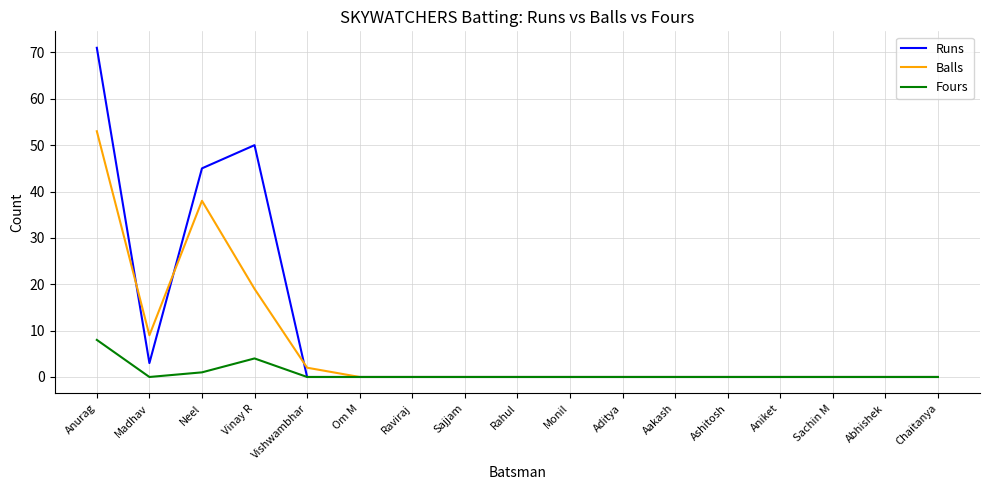

What position from the right is Abhishek?

2